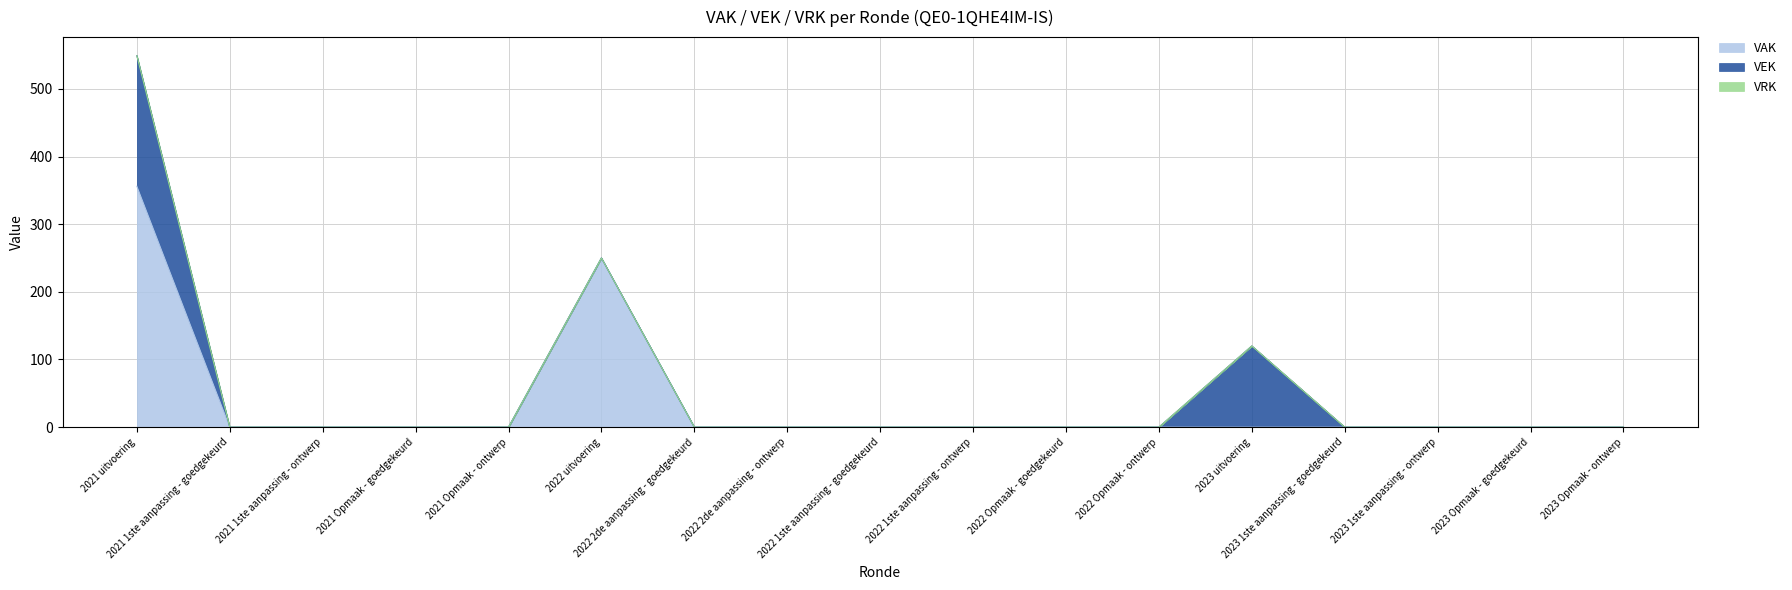

What position from the right is 2022 Opmaak - goedgekeurd?

7